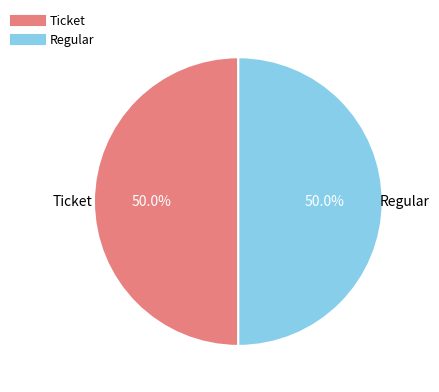

How many segments does this pie chart have?

2